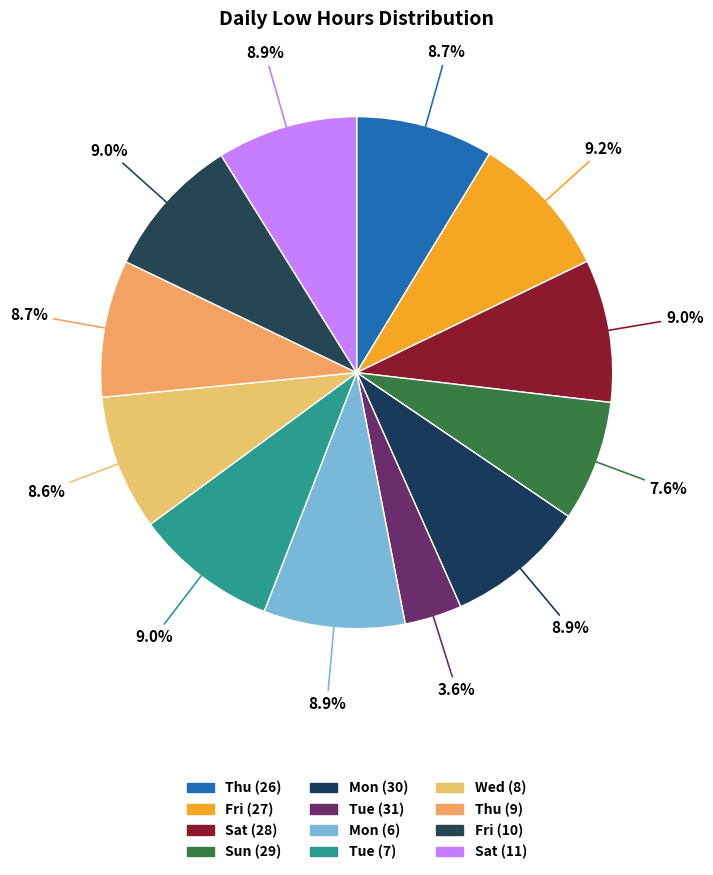

To the nearest percent, what portion does Mon (30) represent?

9%